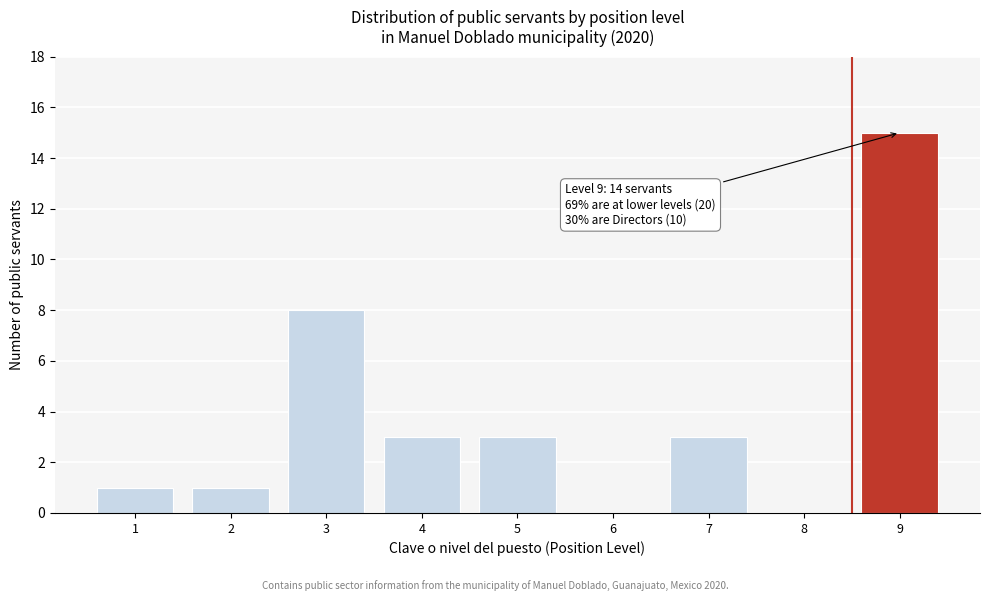

Reading right to left, list all the values displayed in this chart.

9=15	8=0	7=3	6=0	5=3	4=3	3=8	2=1	1=1